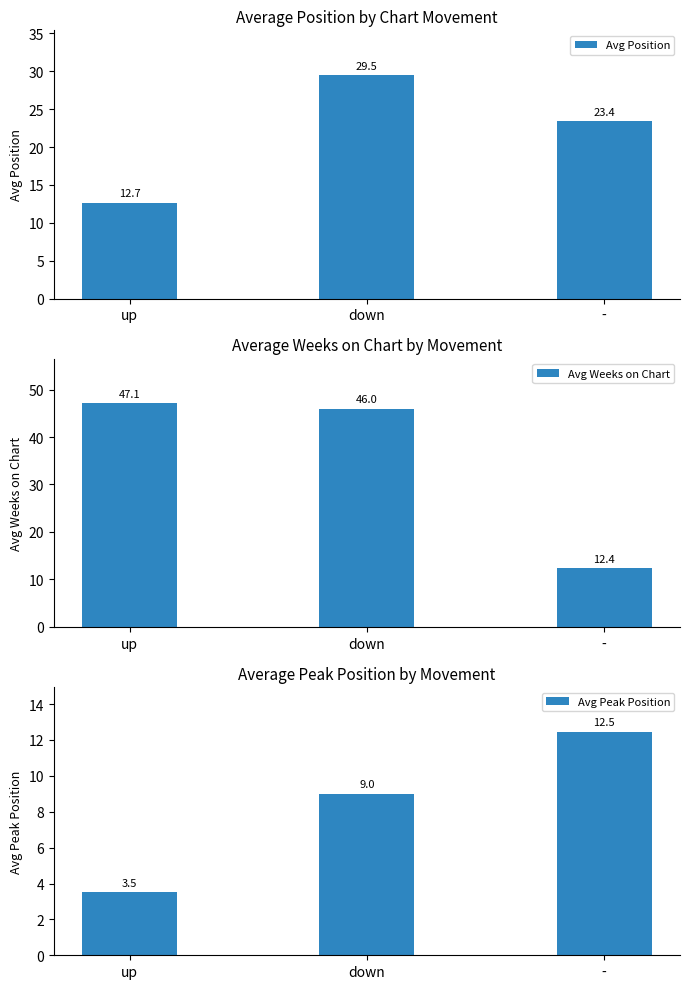

Read the Avg Weeks on Chart value at -.

12.4